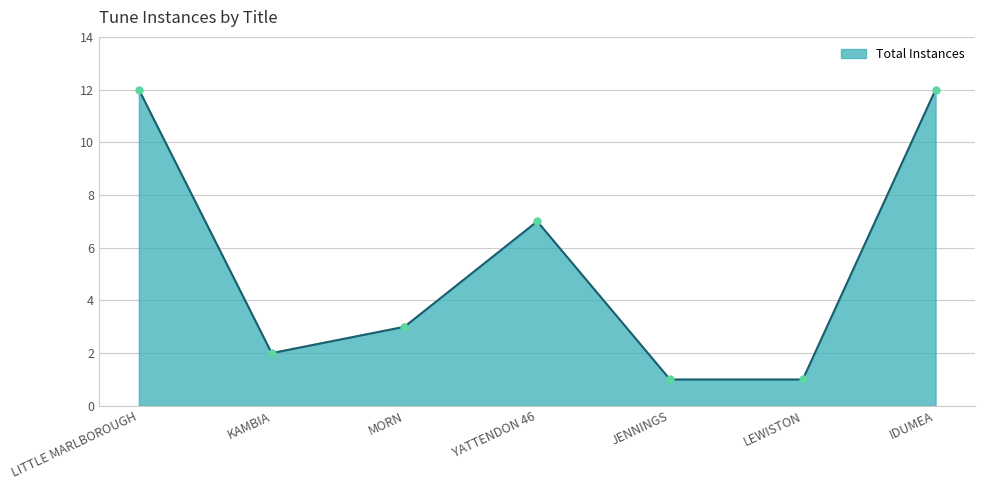

What is the greatest value displayed?

12